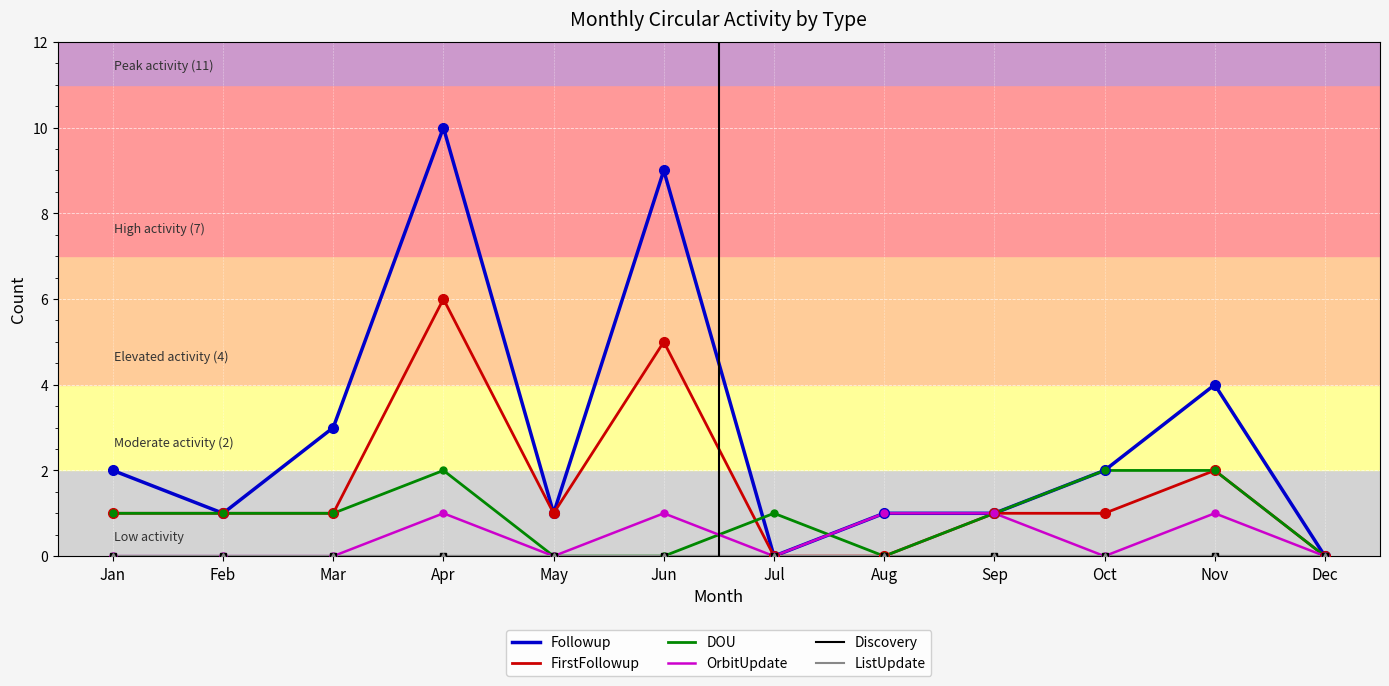

True or false: DOU and ListUpdate cross at least once.

False